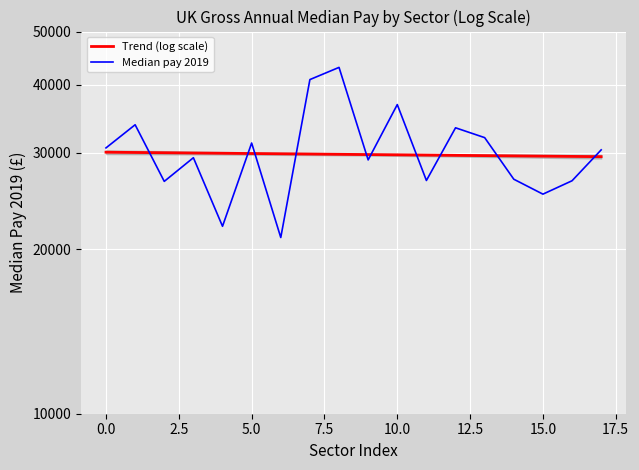

What is the highest value of the Trend (log scale) series?

30080.7